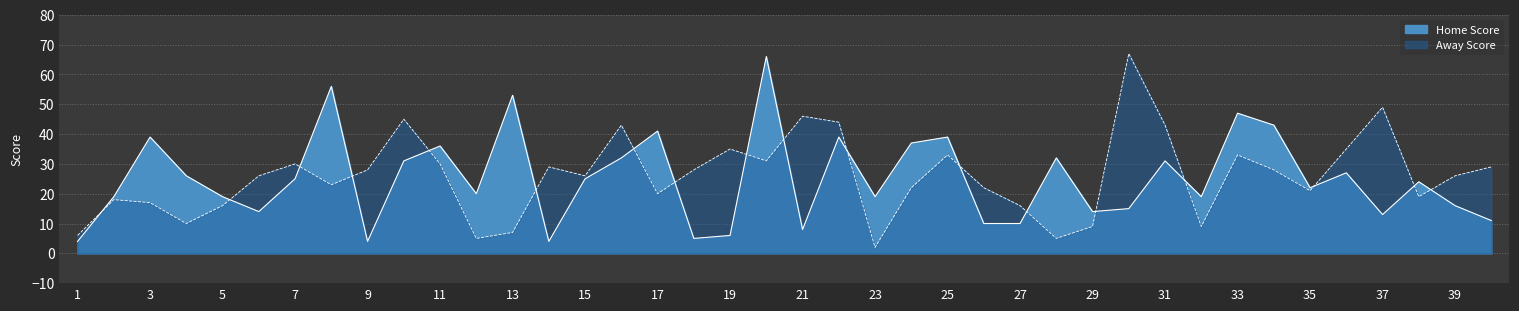

Does the chart have visible grid lines?

Yes